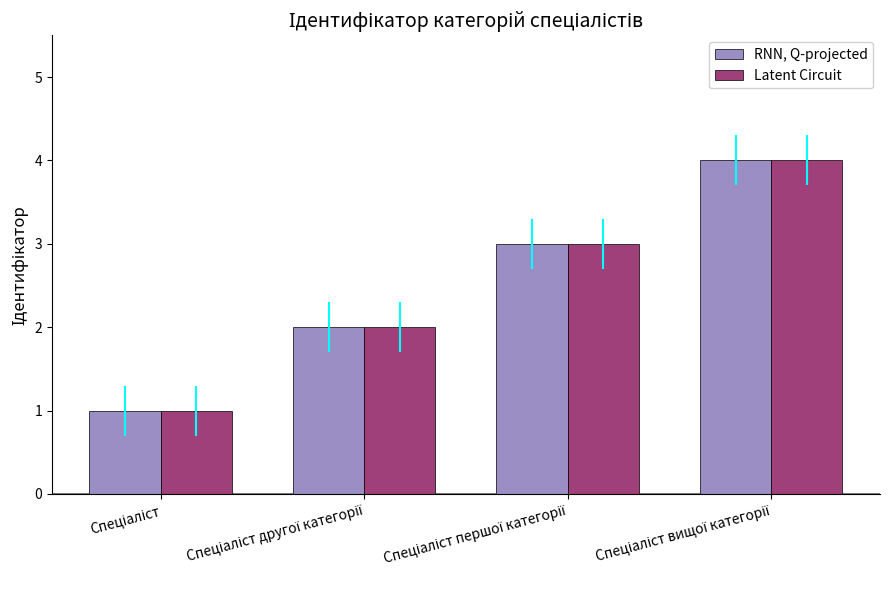

What is the greatest value displayed?

4